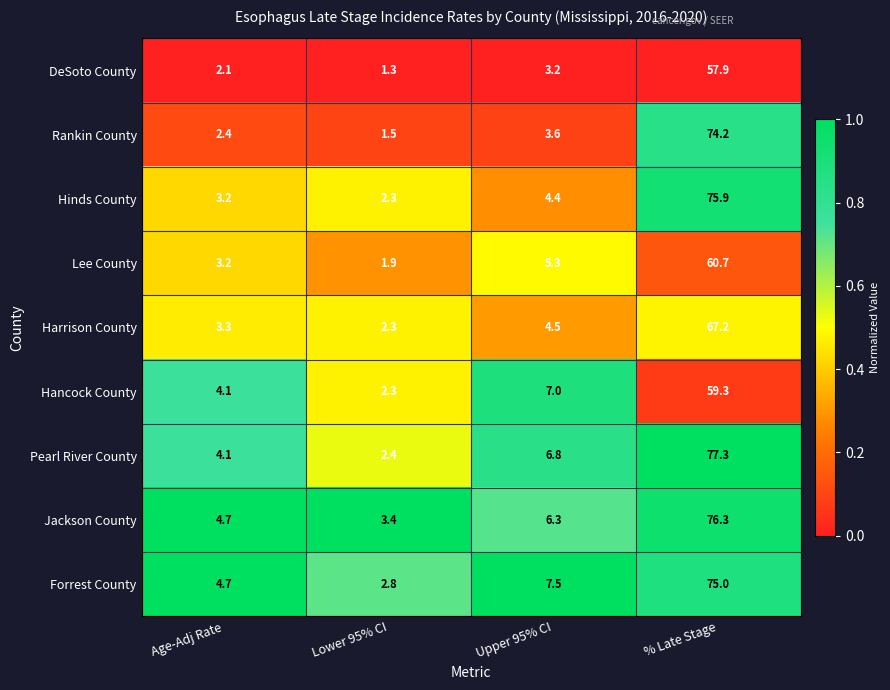

At which category does the chart reach its minimum across all series?

Lower 95% CI